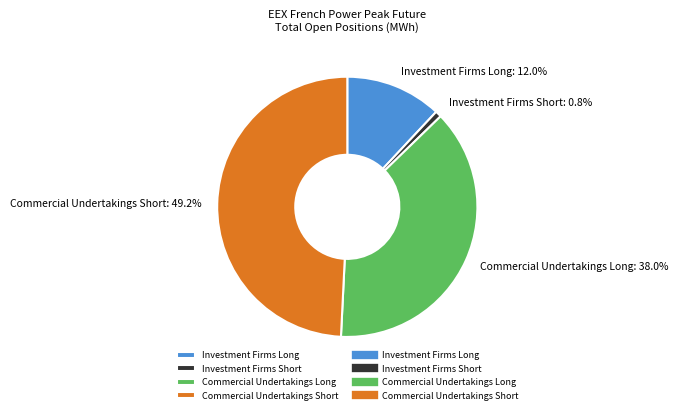

Rank the categories by value from lowest to highest.

Investment Firms Short, Investment Firms Long, Commercial Undertakings Long, Commercial Undertakings Short